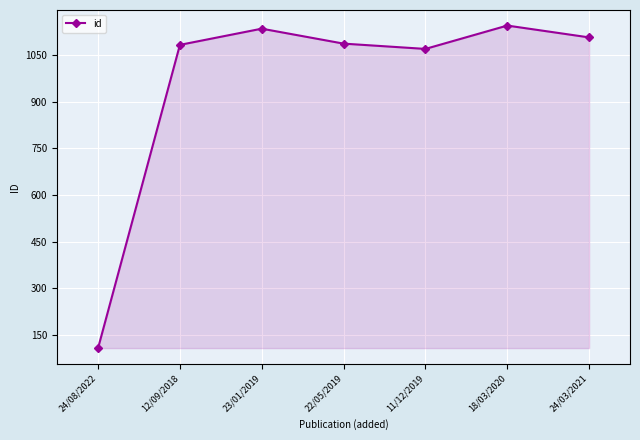

At which category does the chart reach its peak across all series?

18/03/2020